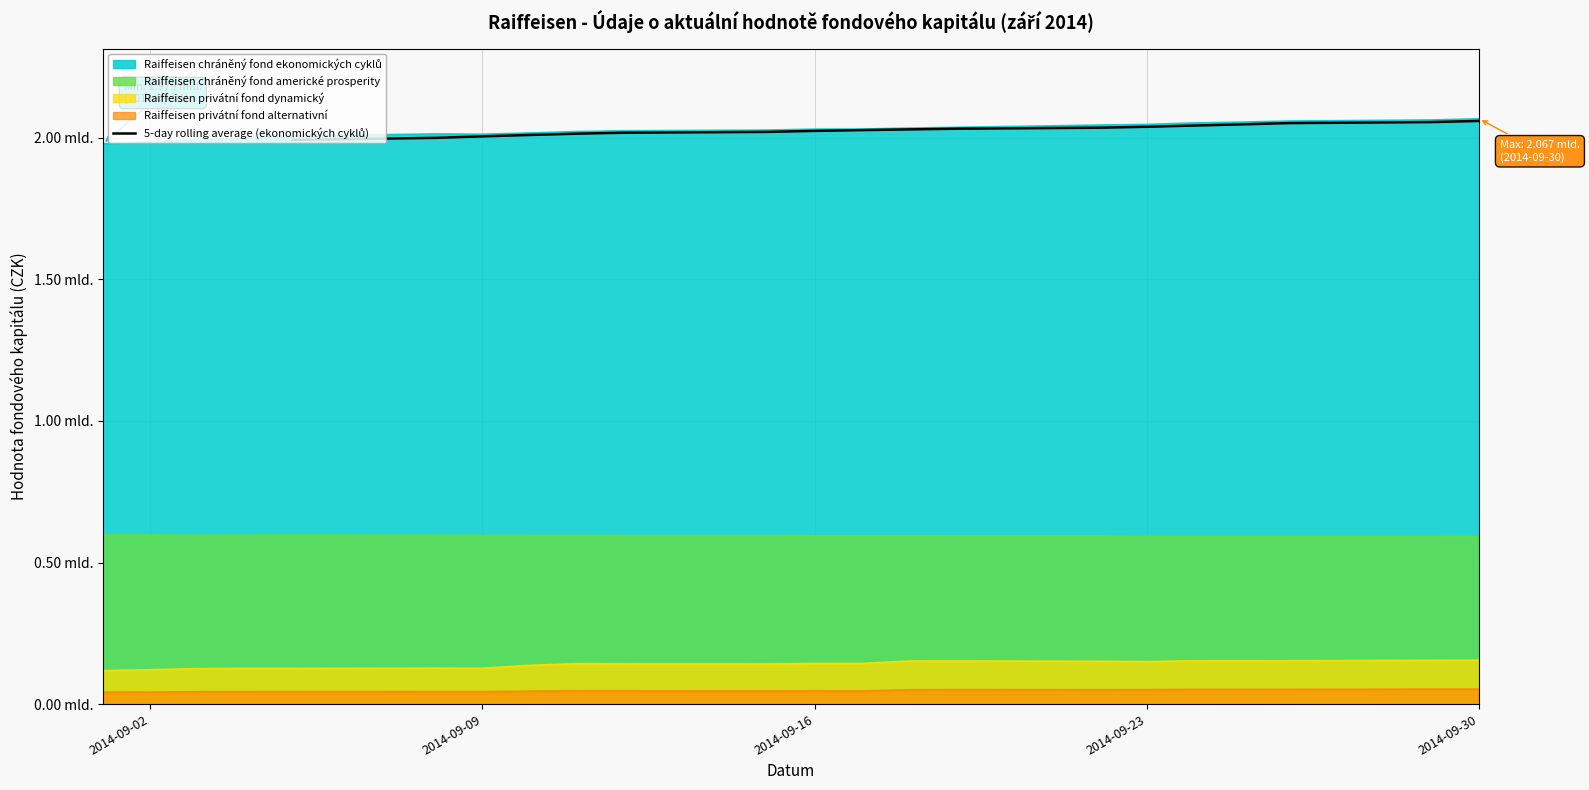

How many categories are shown in the chart?

18